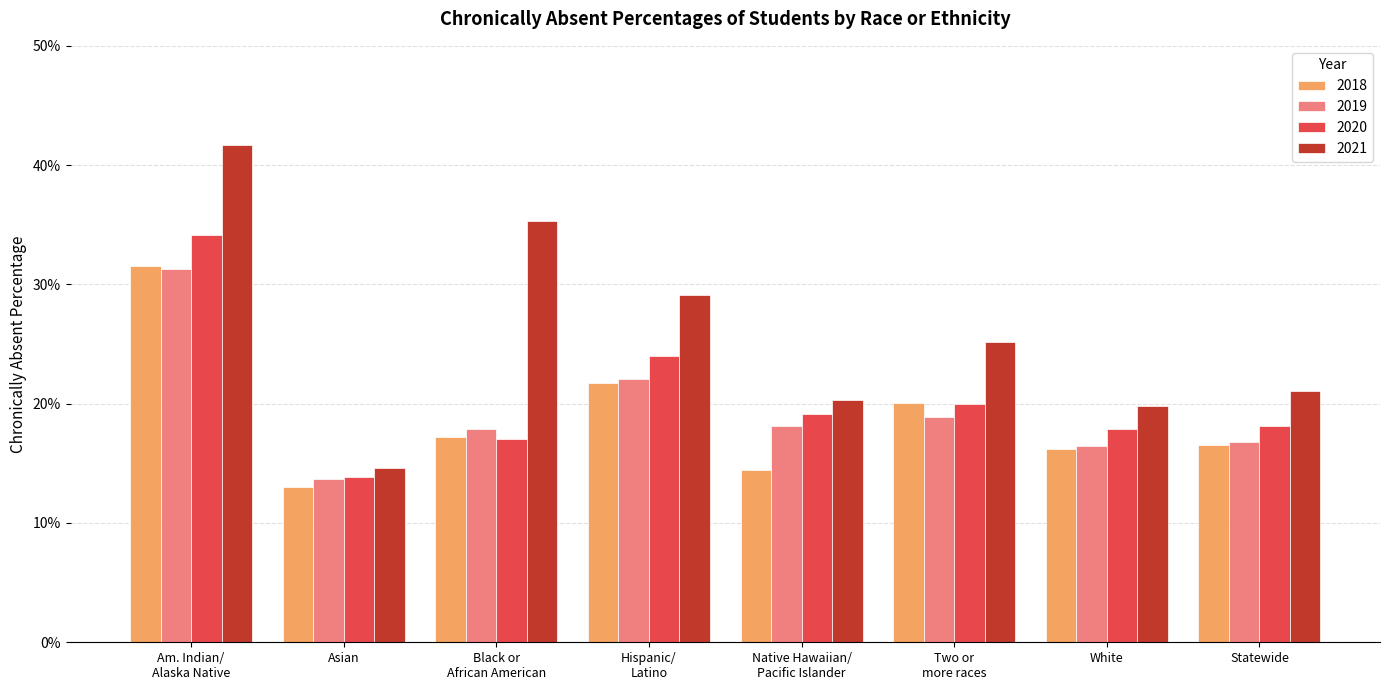

The value of 2018 at Statewide is 0.3. True or false?

False